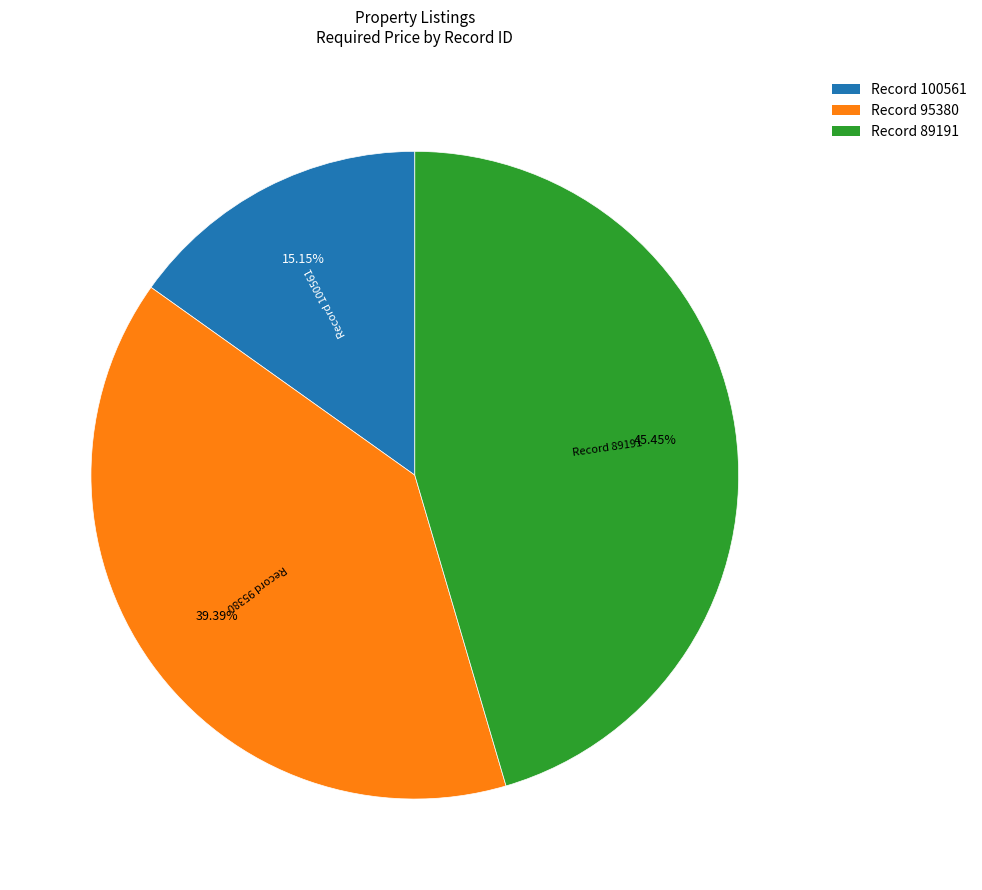

Do Record 95380 and Record 89191 together represent more than half of the pie?

Yes